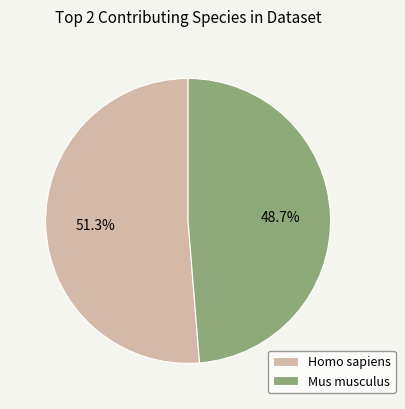

To the nearest percent, what percentage of the pie is Mus musculus?

49%